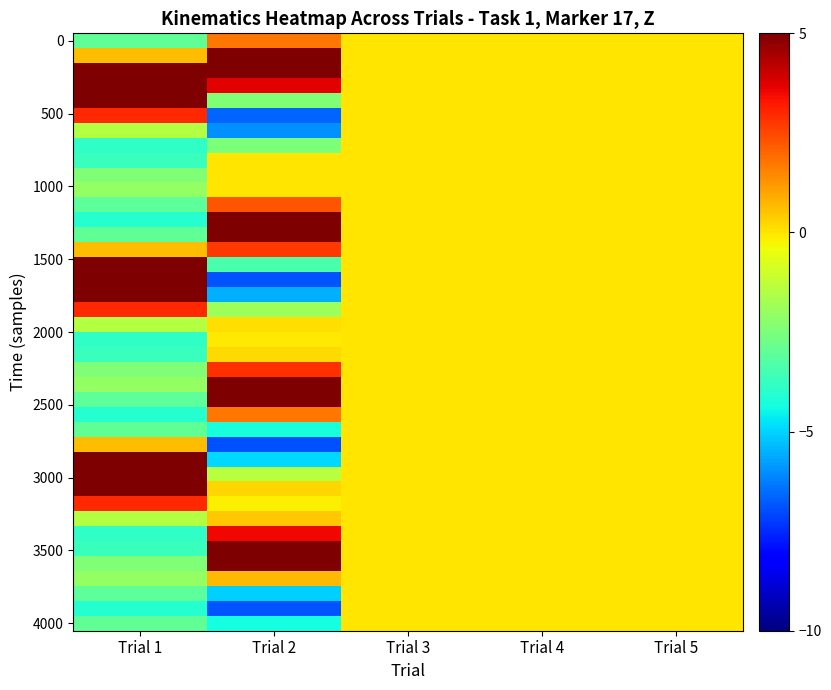

At which category does the chart reach its peak across all series?

Trial 2